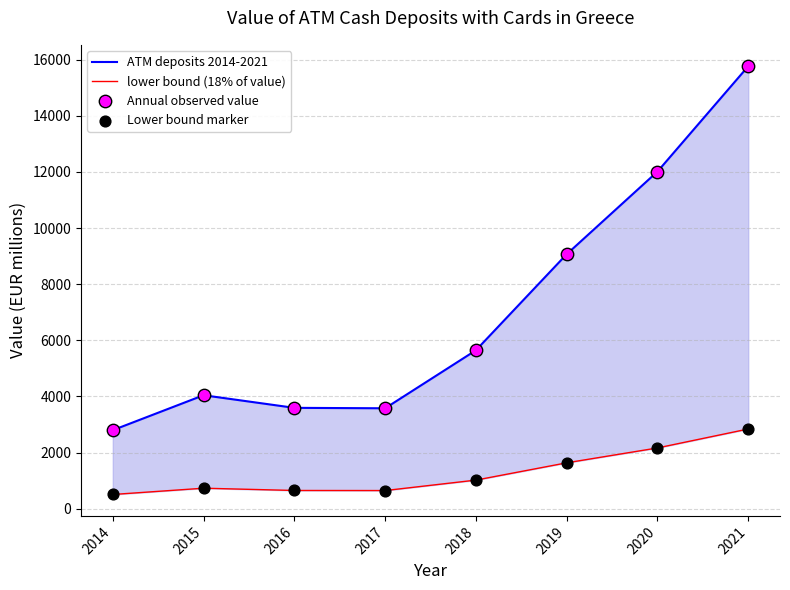

What is the total value across all series at 2014?

6599.6